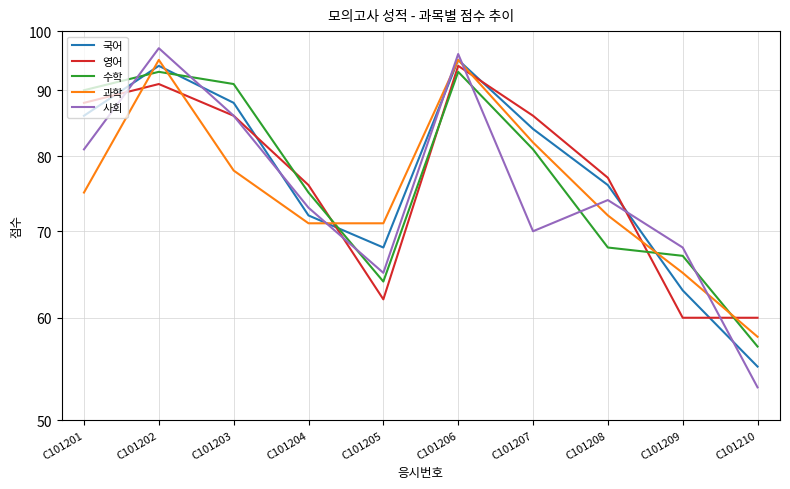

Where do 영어 and 과학 first cross each other?

C101201 and C101202